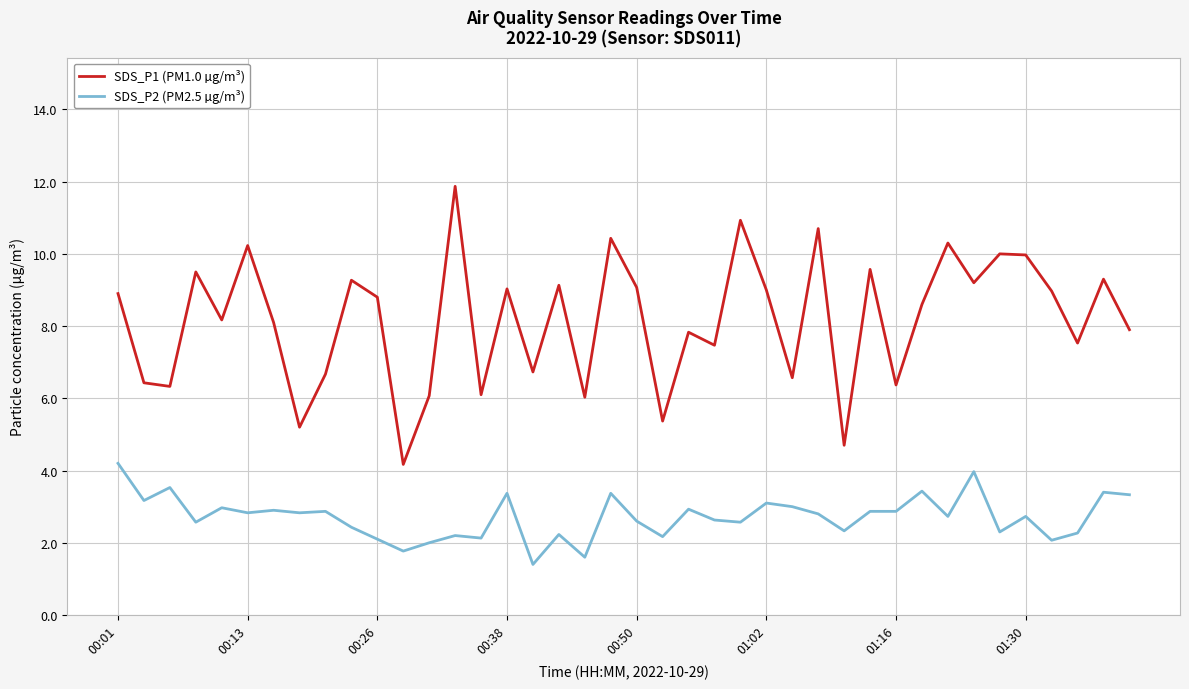

True or false: SDS_P1 (PM1.0 µg/m³) and SDS_P2 (PM2.5 µg/m³) cross at least once.

False